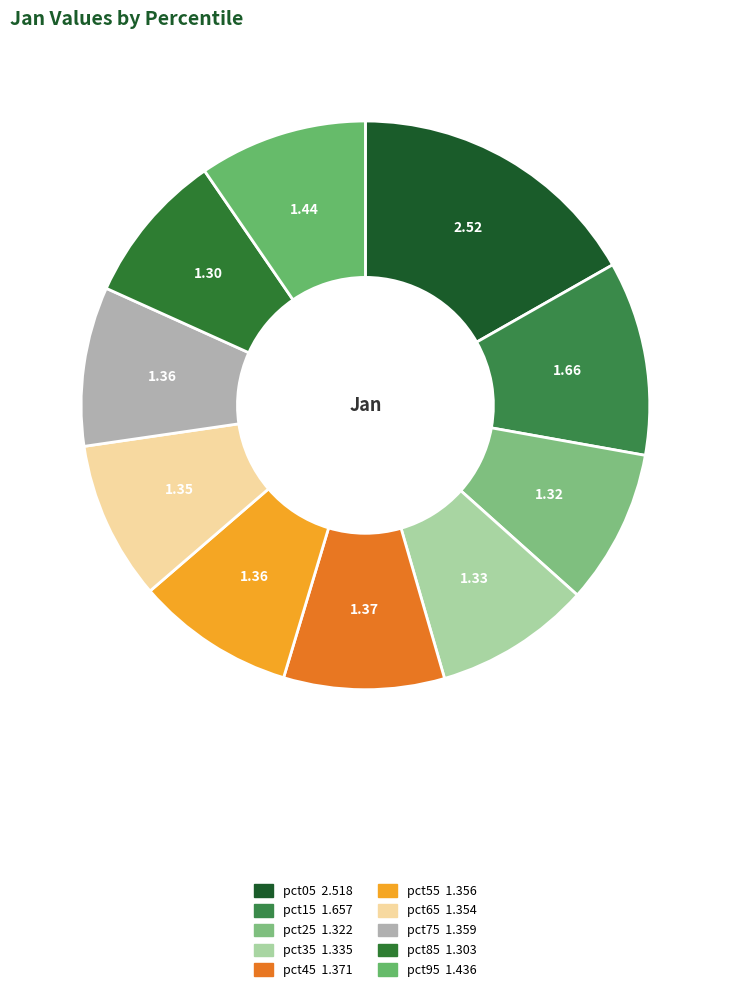

What percentage is the pct45 slice, to the nearest percent?

9%